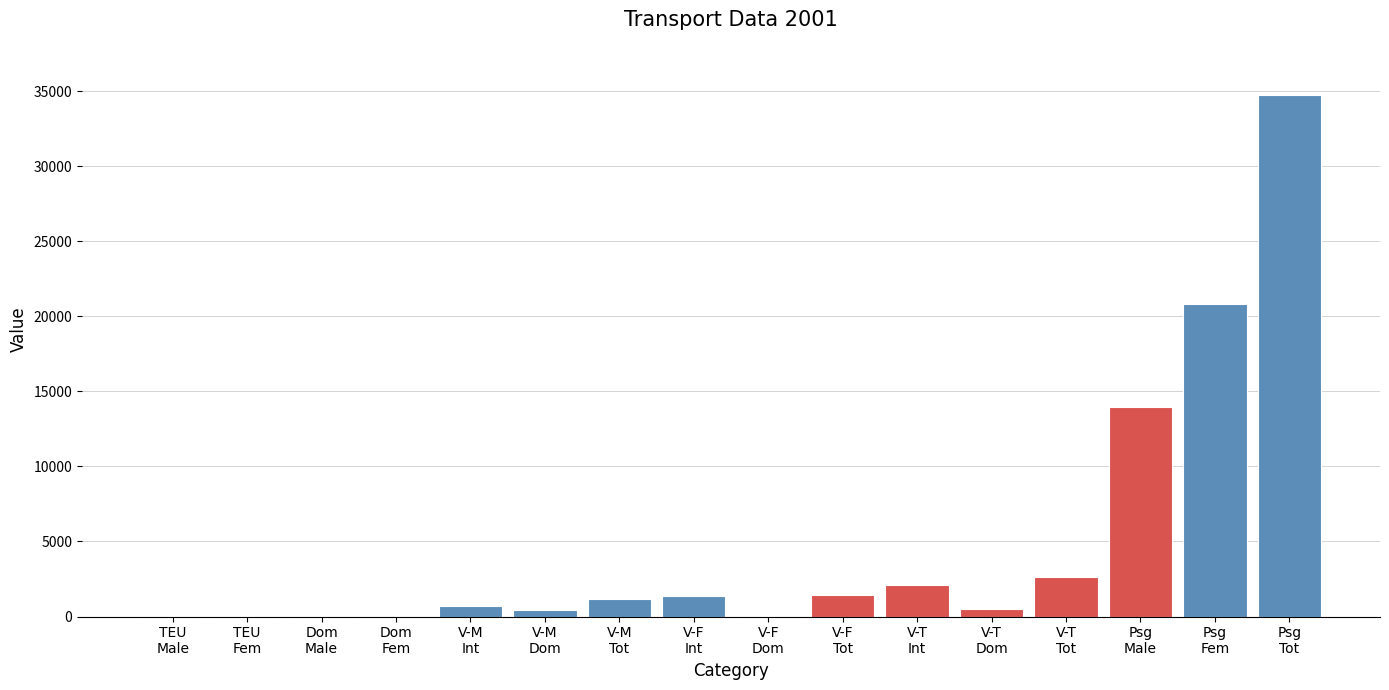

What is the sum of all values?

79993.8